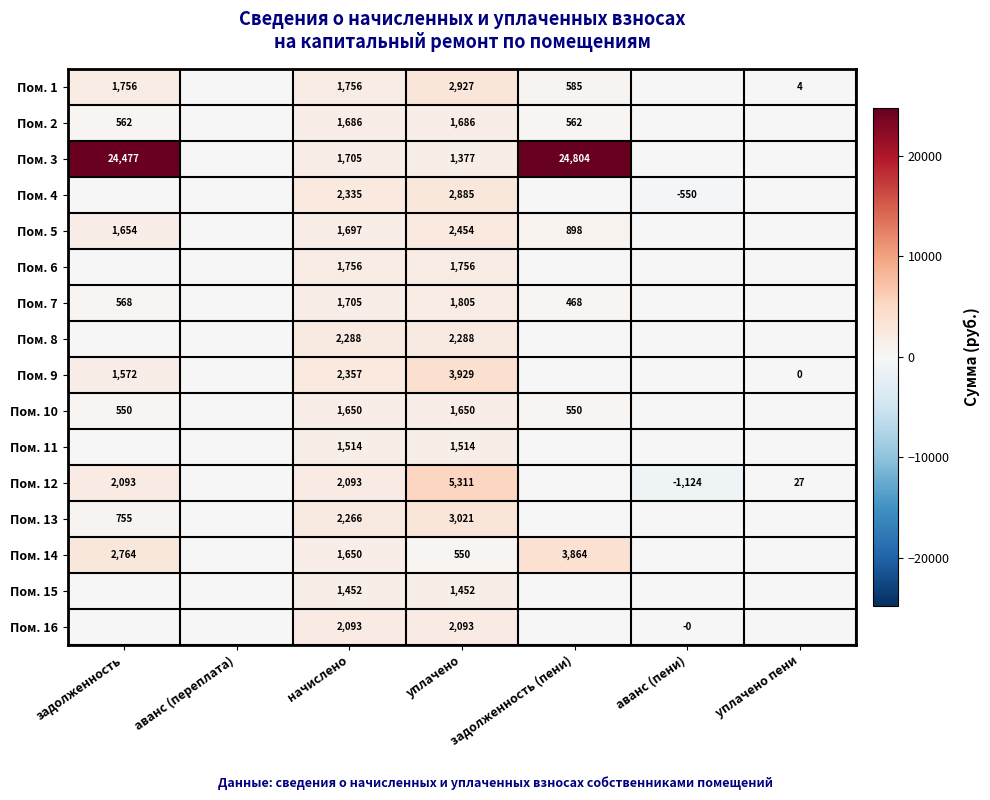

Rank the series at уплачено from lowest to highest value.

Пом. 14, Пом. 3, Пом. 15, Пом. 11, Пом. 10, Пом. 2, Пом. 6, Пом. 7, Пом. 16, Пом. 8, Пом. 5, Пом. 4, Пом. 1, Пом. 13, Пом. 9, Пом. 12